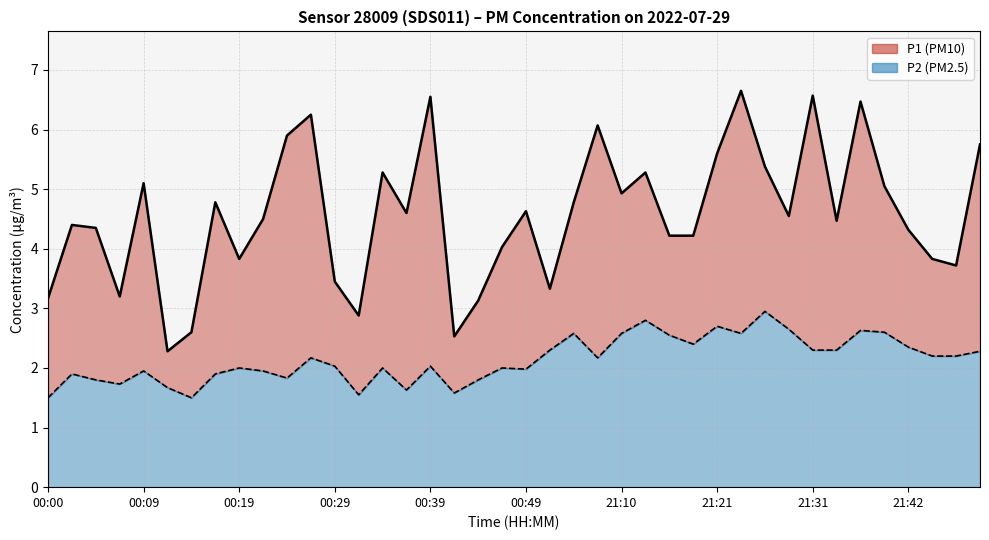

How many lines are shown in the chart?

2